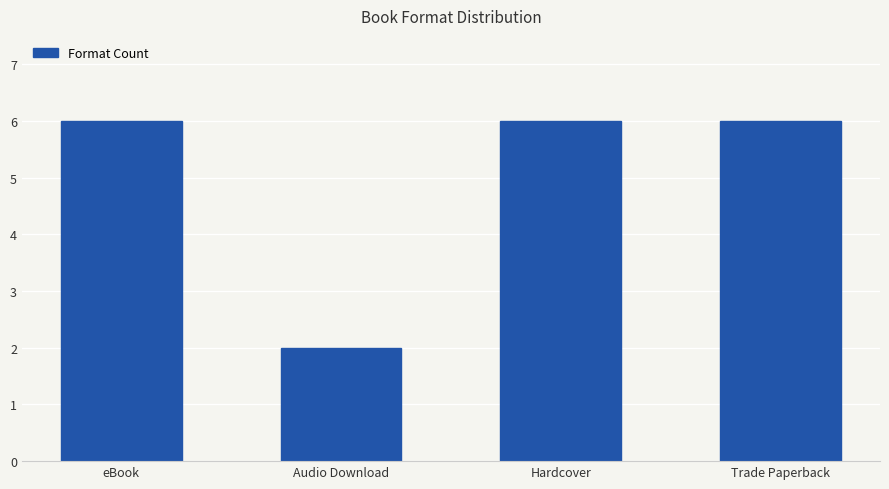

What is the change in value from Audio Download to Trade Paperback?

+4